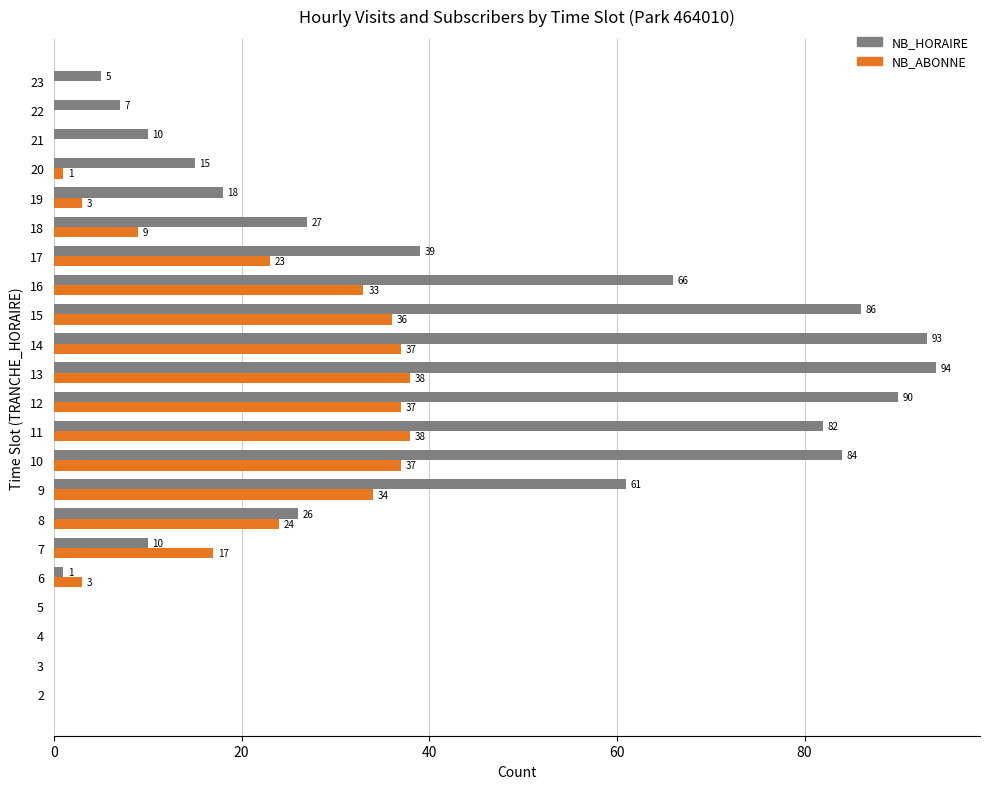

What is the sum of the NB_HORAIRE values at 22 and 7?

17